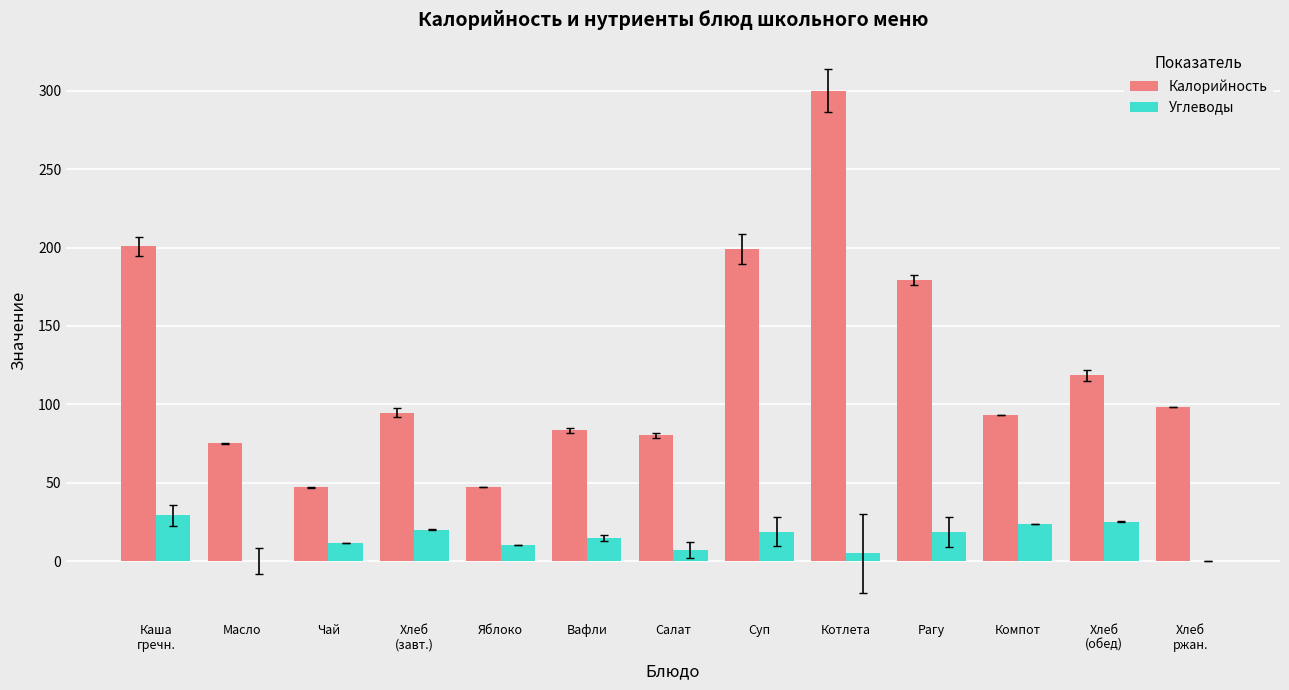

Which series changed the most between Салат and Хлеб
ржан.?

Калорийность